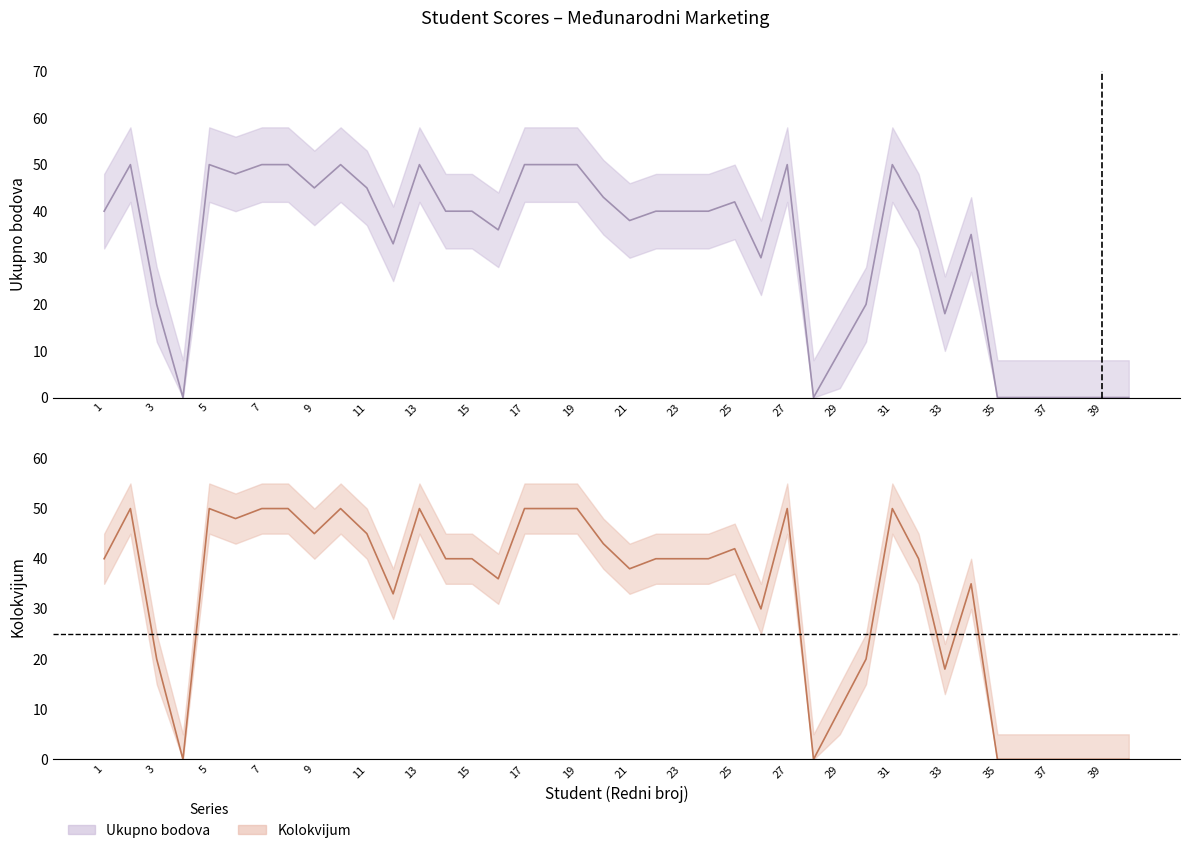

How many data points in Ukupno bodova are above 40?

16